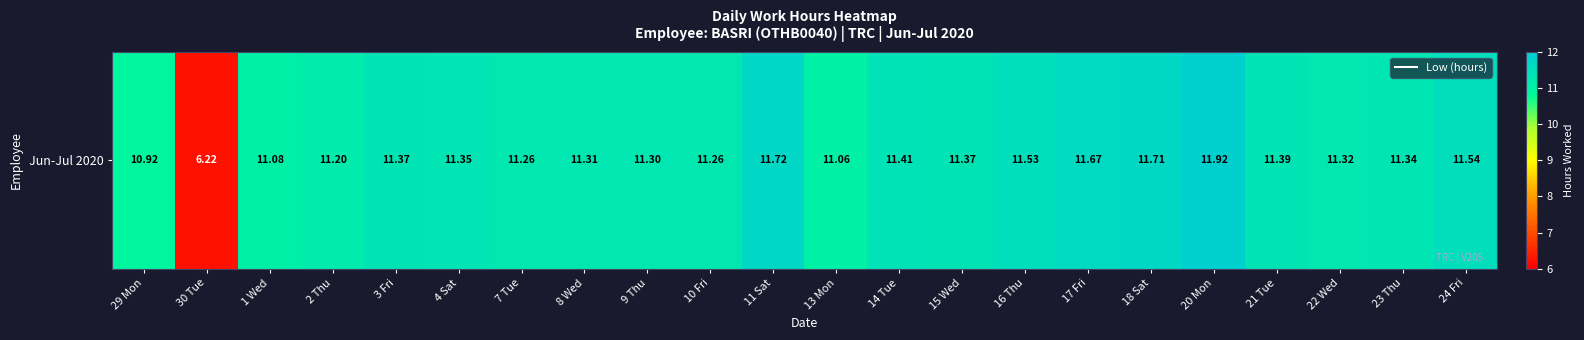

Reading left to right, extract all data points from this chart.

10.9	6.2	11.1	11.2	11.4	11.3	11.3	11.3	11.3	11.3	11.7	11.1	11.4	11.4	11.5	11.7	11.7	11.9	11.4	11.3	11.3	11.5